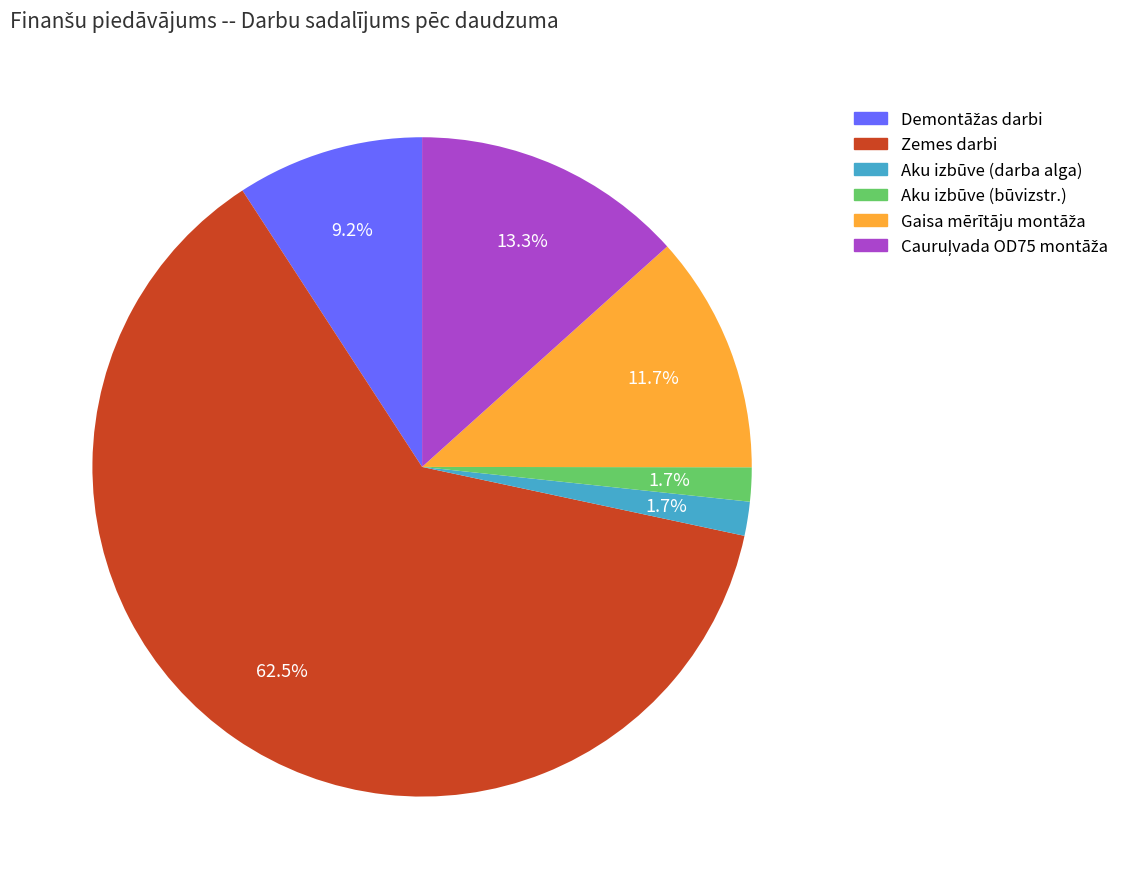

Is there any slice that represents more than half of the pie?

Yes